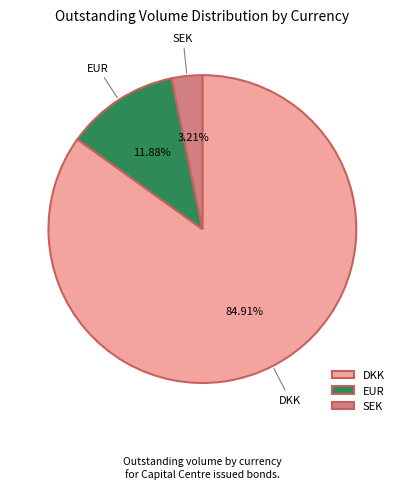

To the nearest percent, what percentage of the pie is DKK?

85%